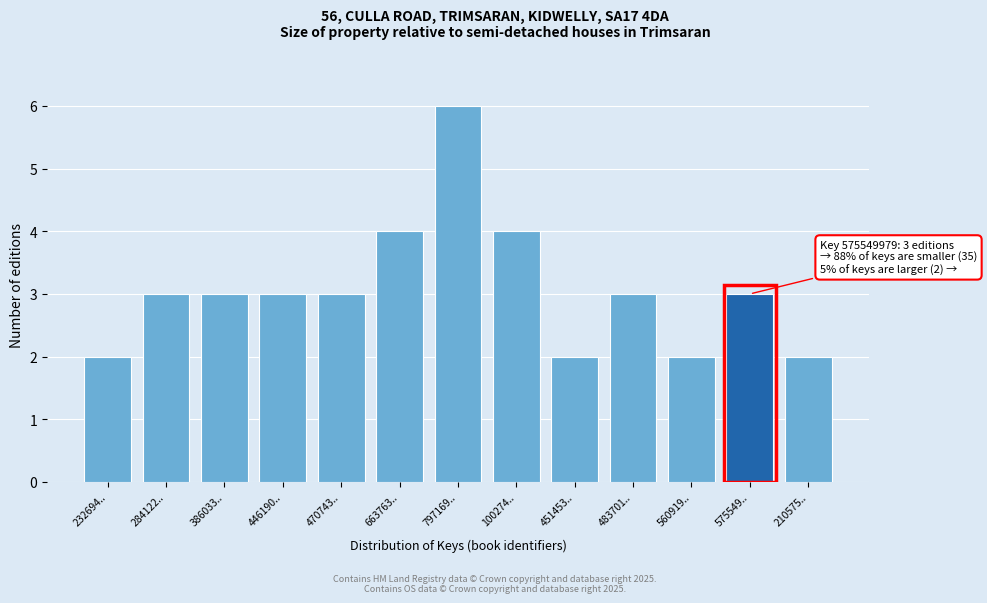

Reading left to right, transcribe all the data shown in this chart.

232694..=2	284122..=3	386033..=3	446190..=3	470743..=3	663763..=4	797169..=6	100274..=4	451453..=2	483701..=3	560919..=2	575549..=3	210575..=2